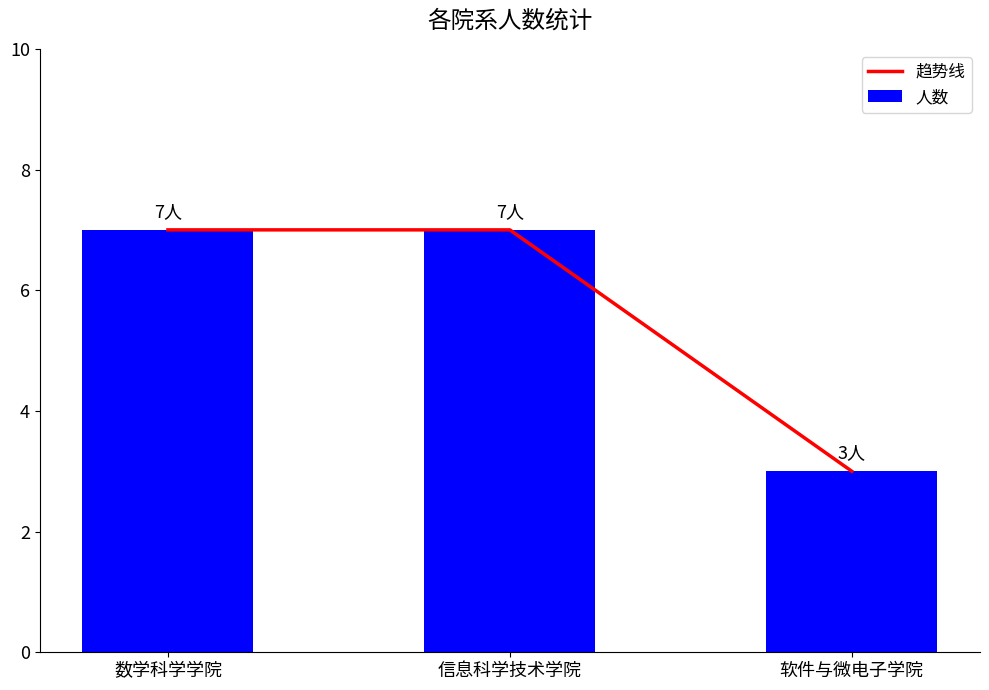

Which series changed the most between 信息科学技术学院 and 软件与微电子学院?

趋势线